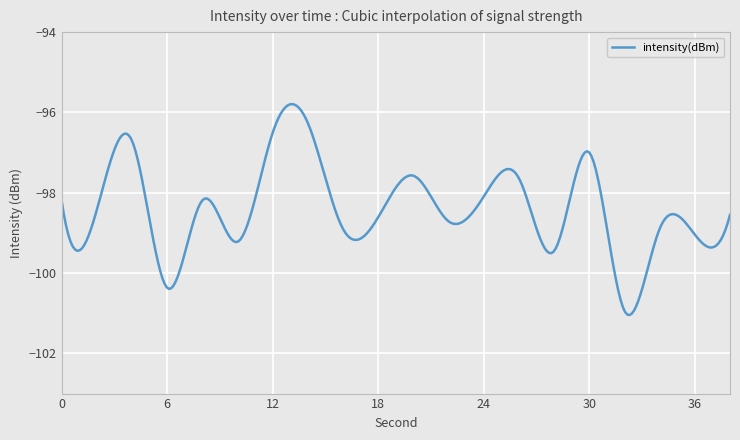

What is the difference between the maximum and minimum values?

5.3